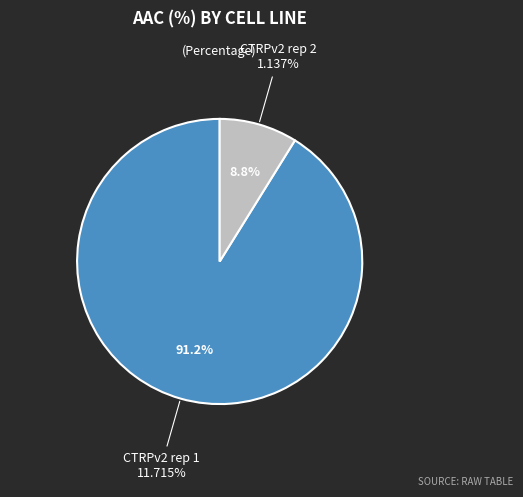

Approximately how many times larger is the value at CTRPv2 rep 1 compared to CTRPv2 rep 2?

10.3